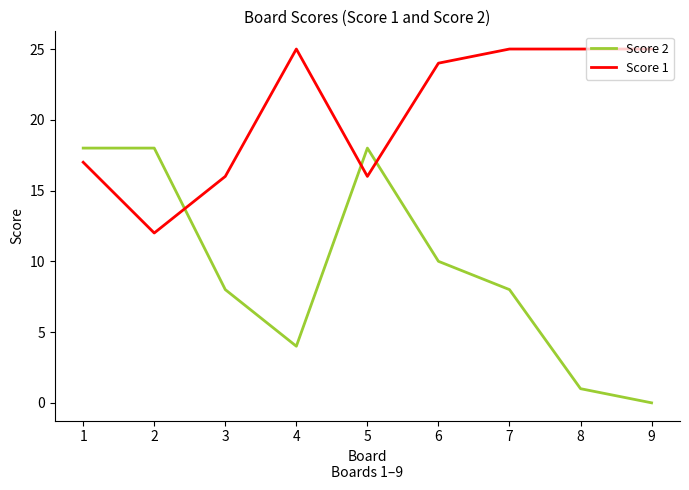

The value of Score 1 at 6 is 10. True or false?

False